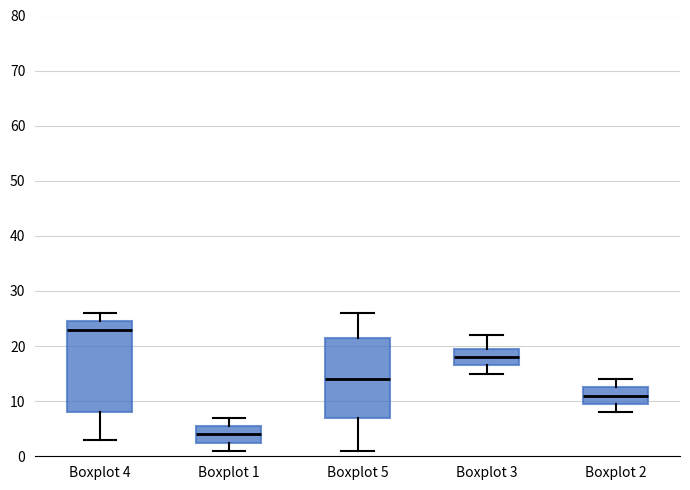

Where does the lower whisker of the box for Boxplot 2 end on the y-axis? The values are not printed on the chart, so give them approximately, as read against the axis.

8